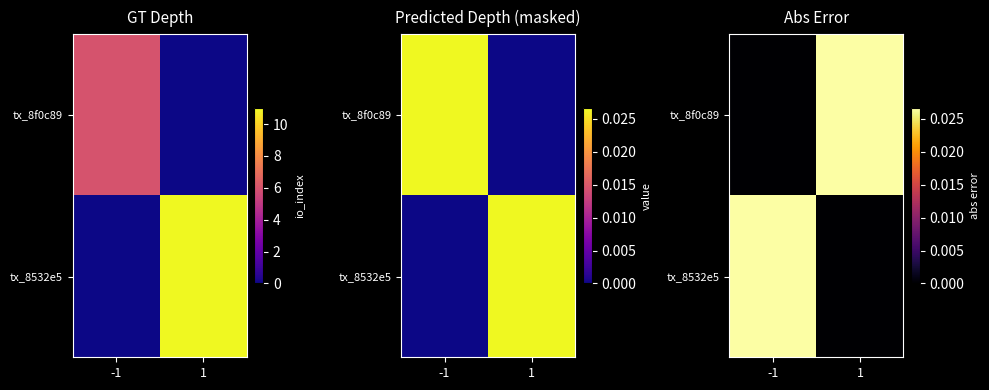

At 1, list the series in order from smallest to largest.

tx_8532e5, tx_8f0c89